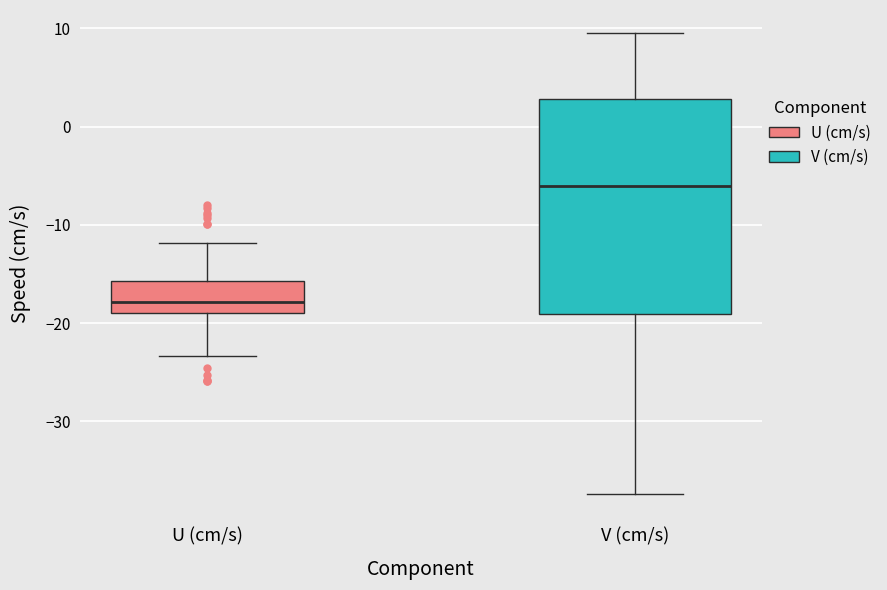

Which box's median line is the highest?

V (cm/s)